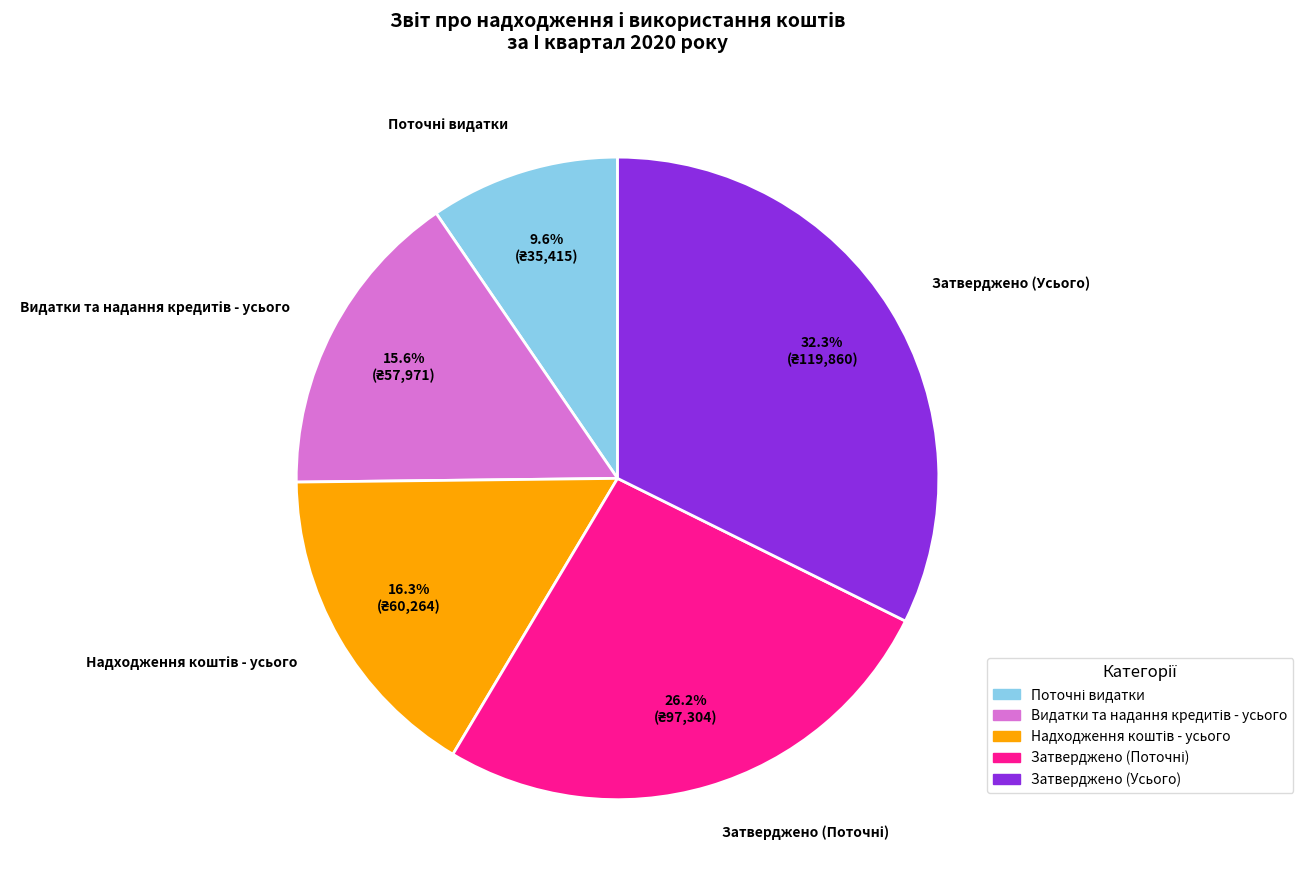

Is there any slice that represents more than half of the pie?

No